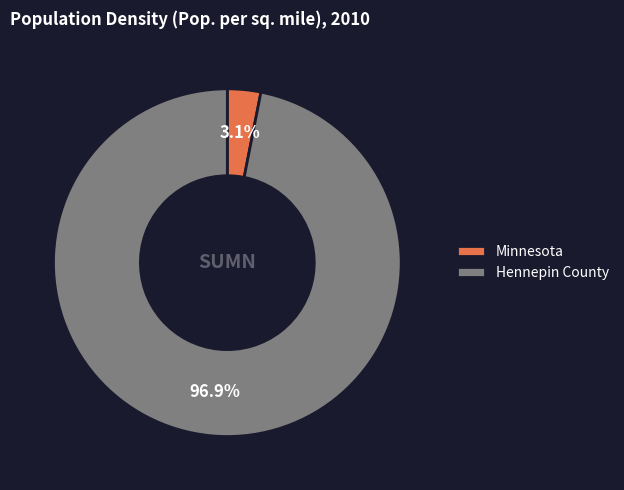

Between Hennepin County and Minnesota, which is larger?

Hennepin County